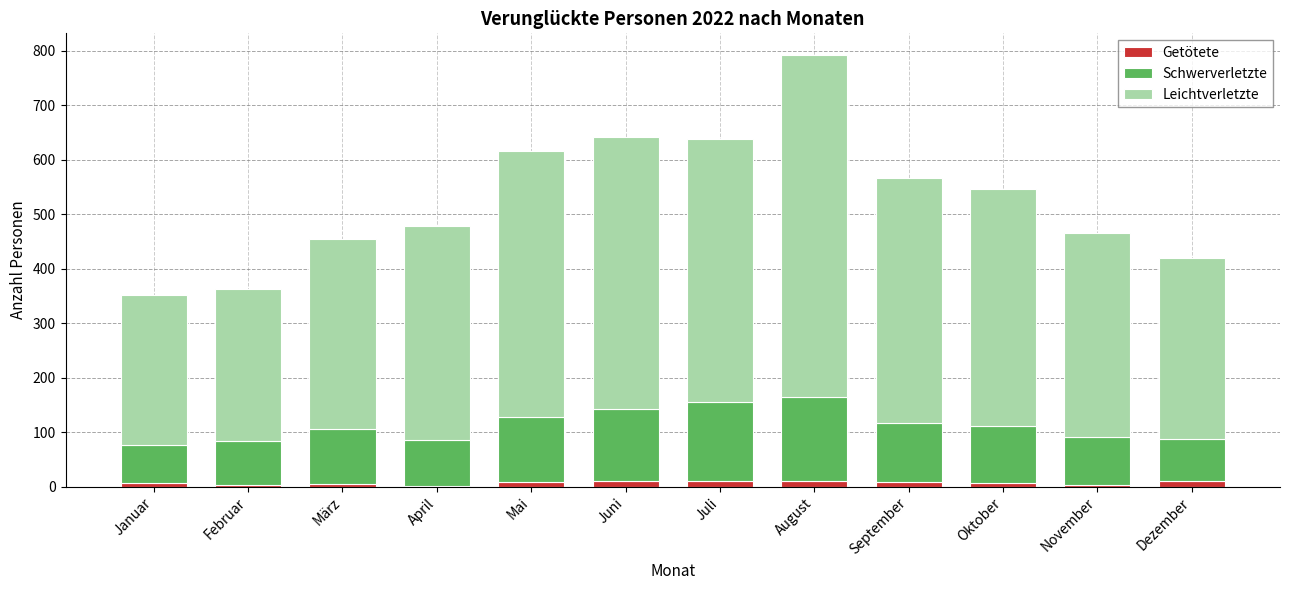

At which category is the sum across all series the highest?

August